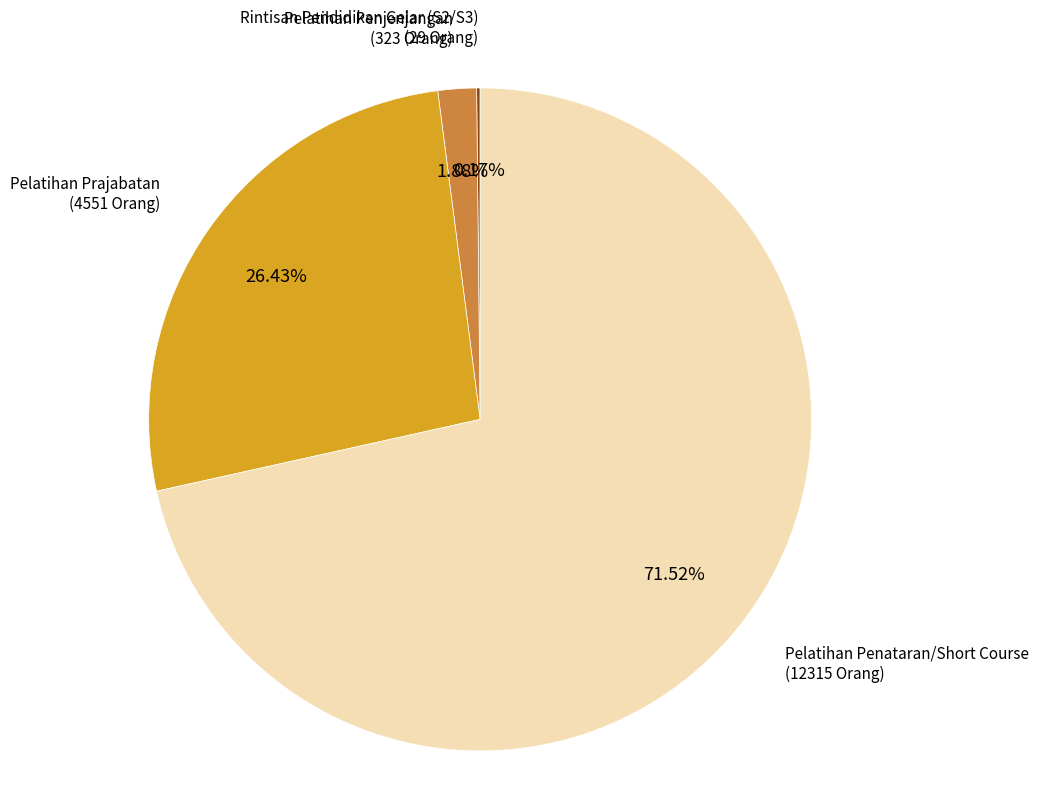

To the nearest percent, what is the difference between the Pelatihan Penjenjangan and Pelatihan Penataran/Short Course slice percentages?

70%